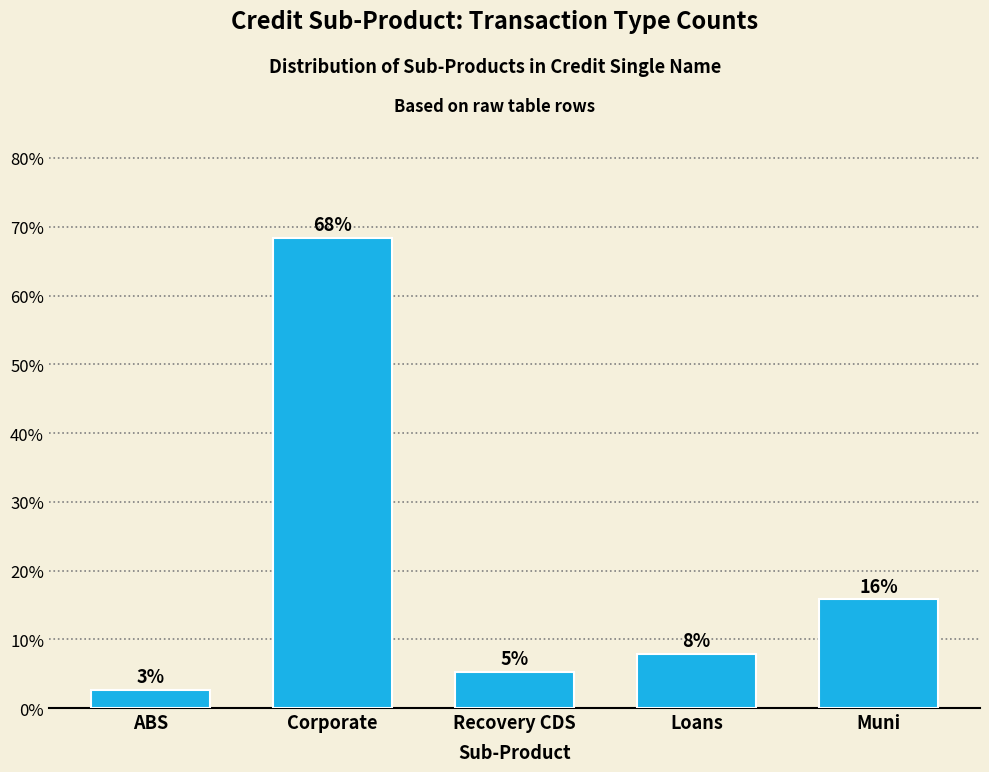

Does the chart contain any negative values?

No